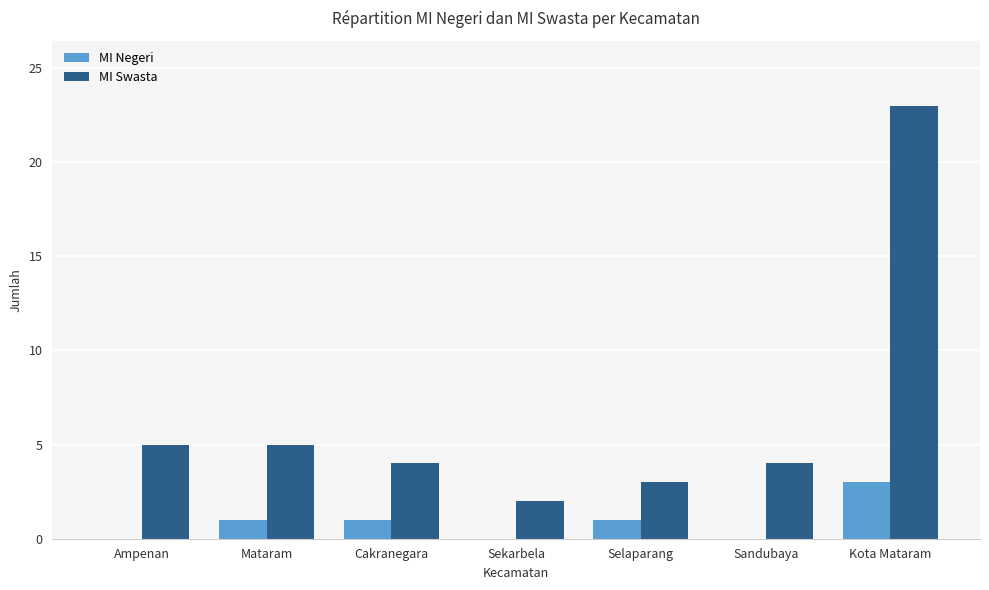

Which series has the largest range (max minus min)?

MI Swasta